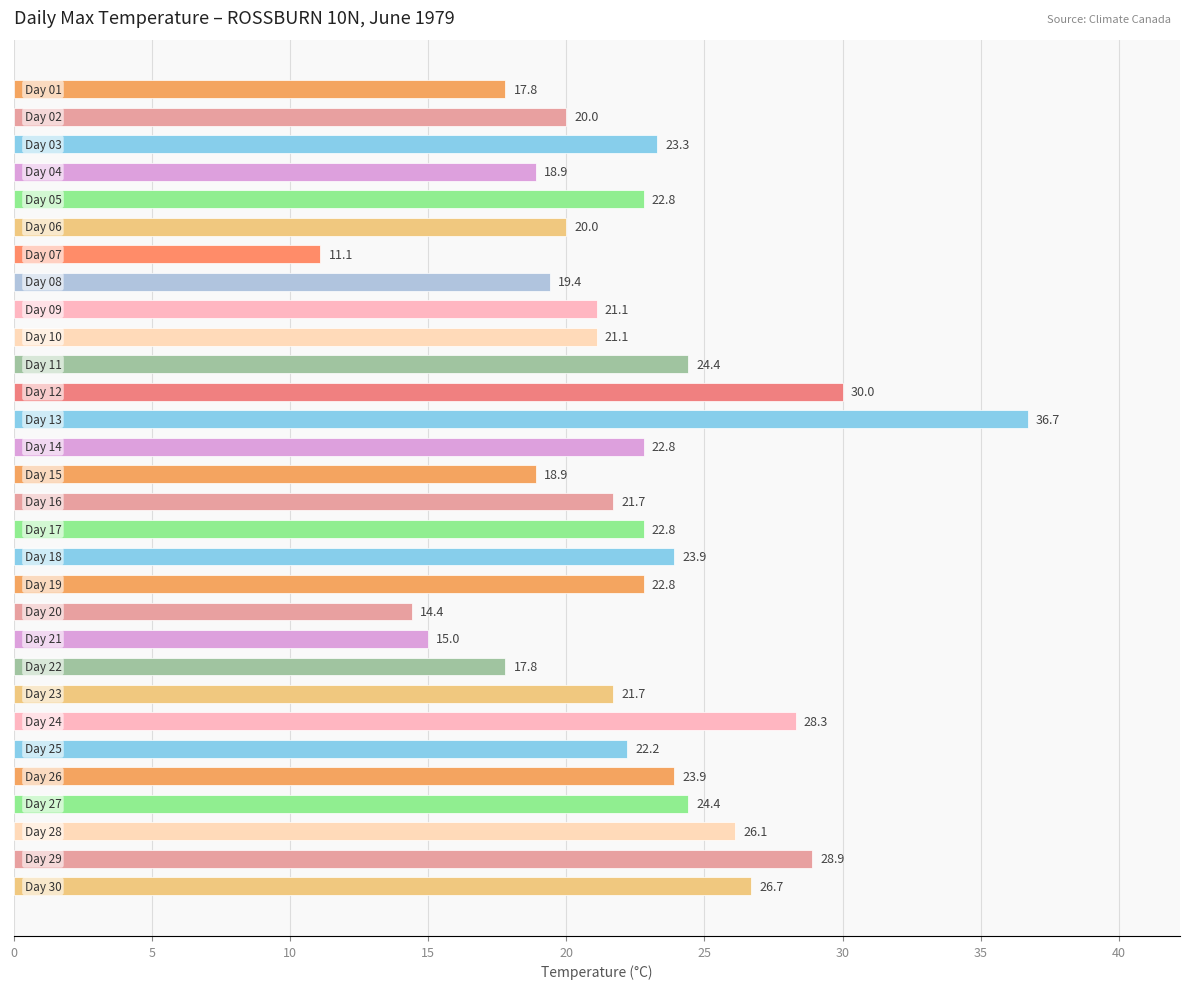

What is the difference between the second highest and minimum values?

18.9